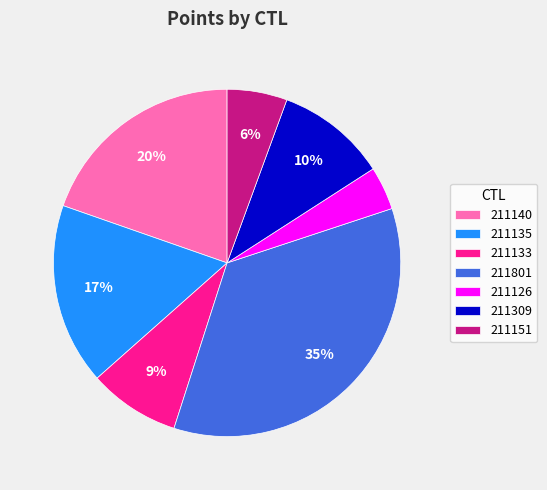

Is the sum of 211151 and 211135 greater than half?

No